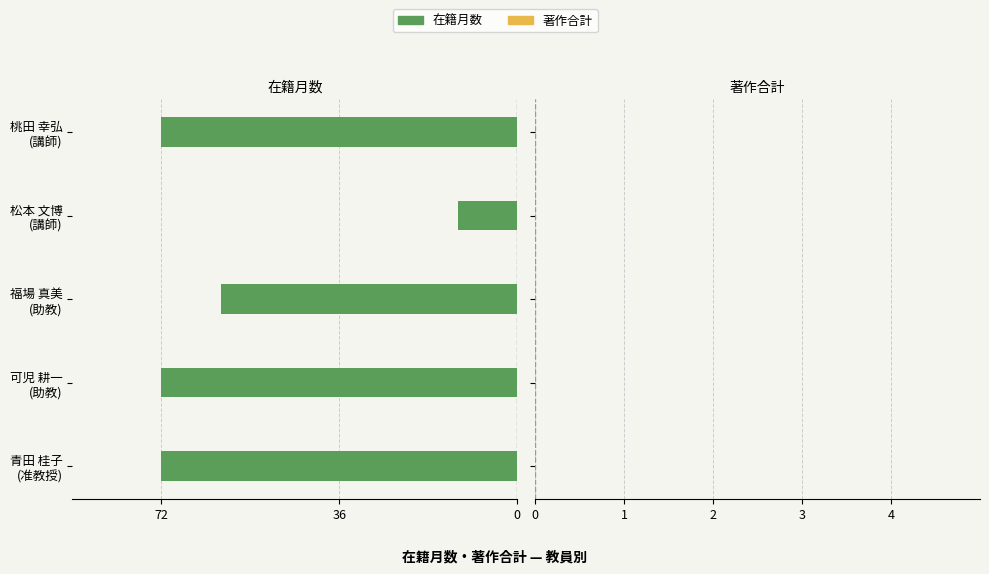

Are the bars horizontal?

Yes